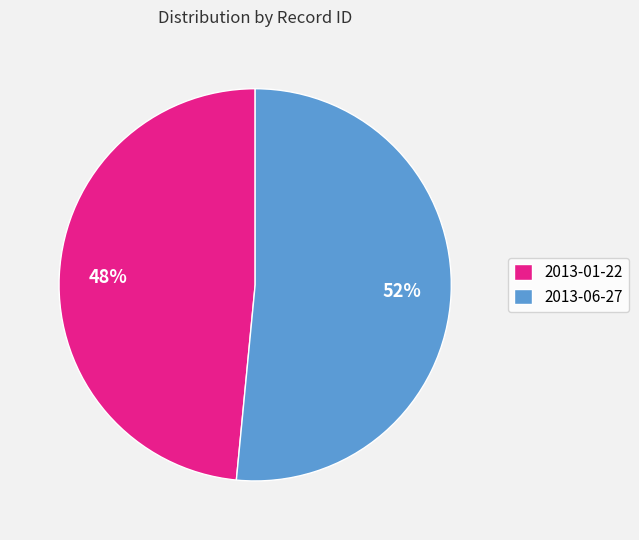

Count the number of slices in the pie.

2